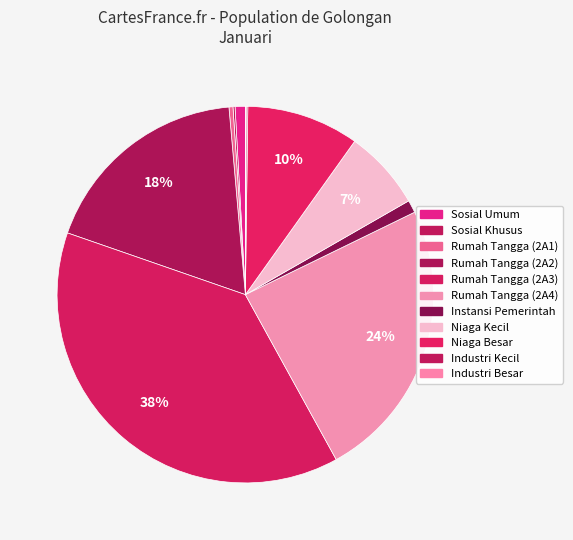

What is the largest slice in the pie chart?

Rumah Tangga (2A3)